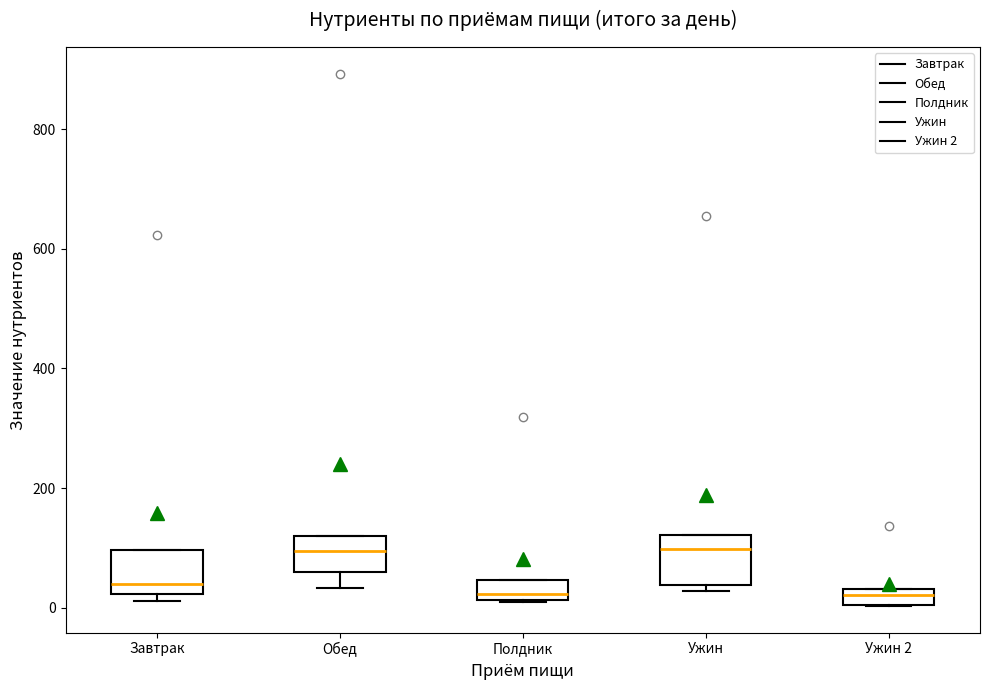

Where is the lower edge of the box for Обед on the y-axis? The values are not printed on the chart, so give them approximately, as read against the axis.

60